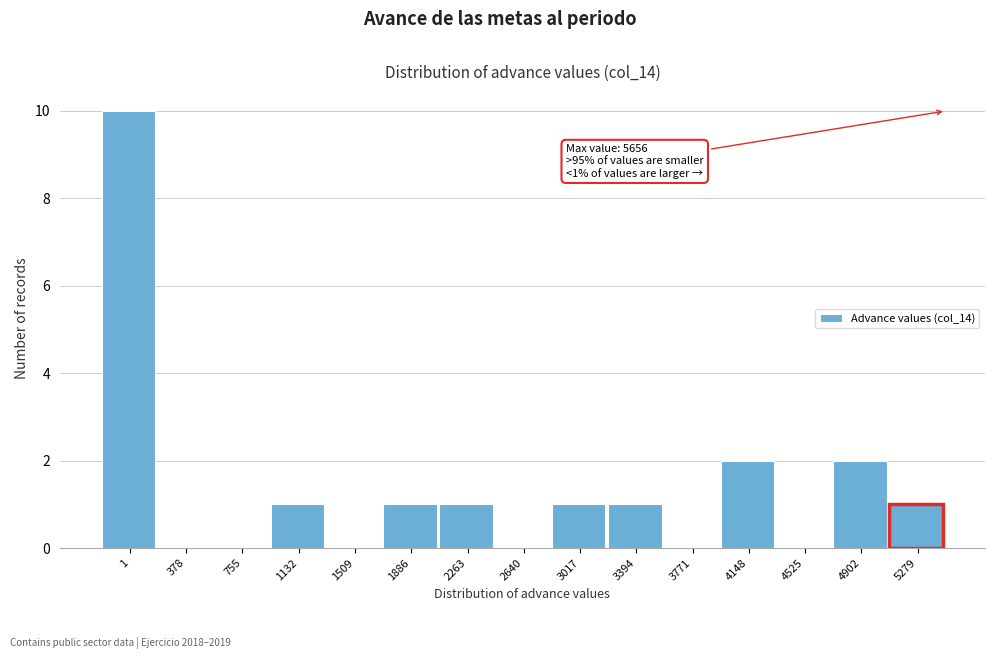

Reading right to left, list all the values displayed in this chart.

5279=1	4902=2	4525=0	4148=2	3771=0	3394=1	3017=1	2640=0	2263=1	1886=1	1509=0	1132=1	755=0	378=0	1=10